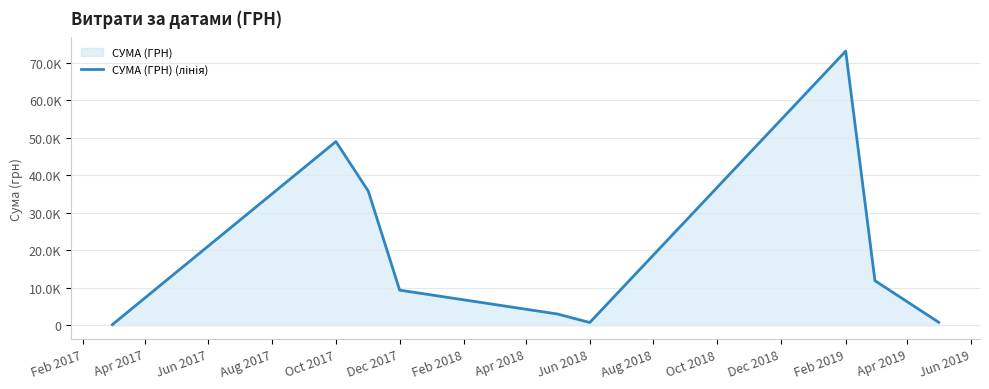

How many interior local valleys (lower than both neighbors) does the data have?

1